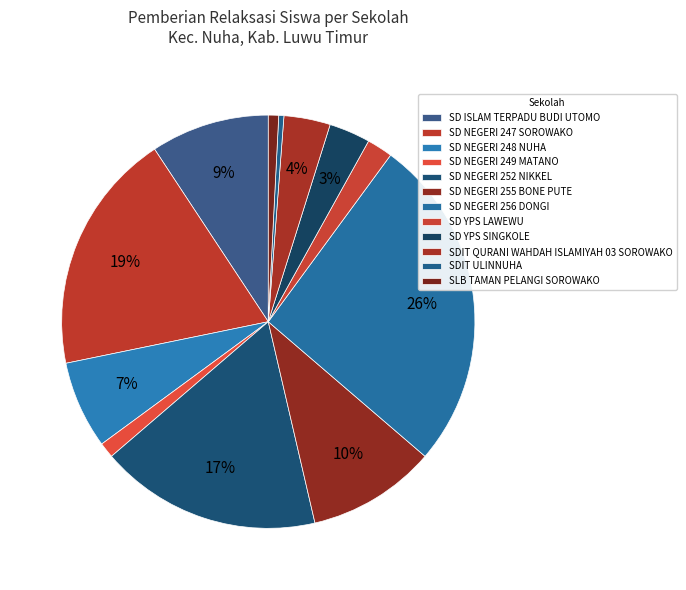

What percentage is the SD NEGERI 252 NIKKEL slice, to the nearest percent?

17%